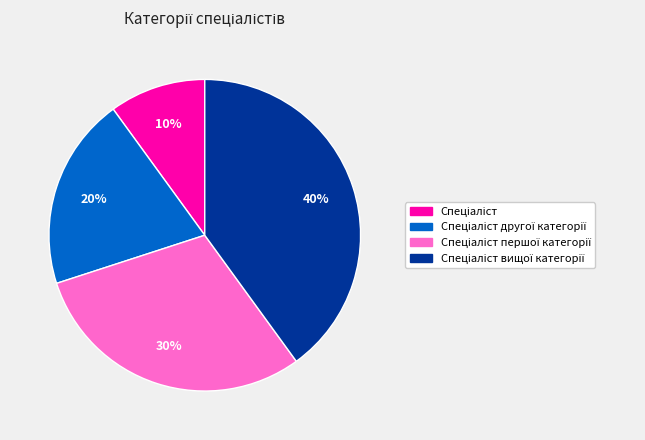

Does any single category account for the majority?

No